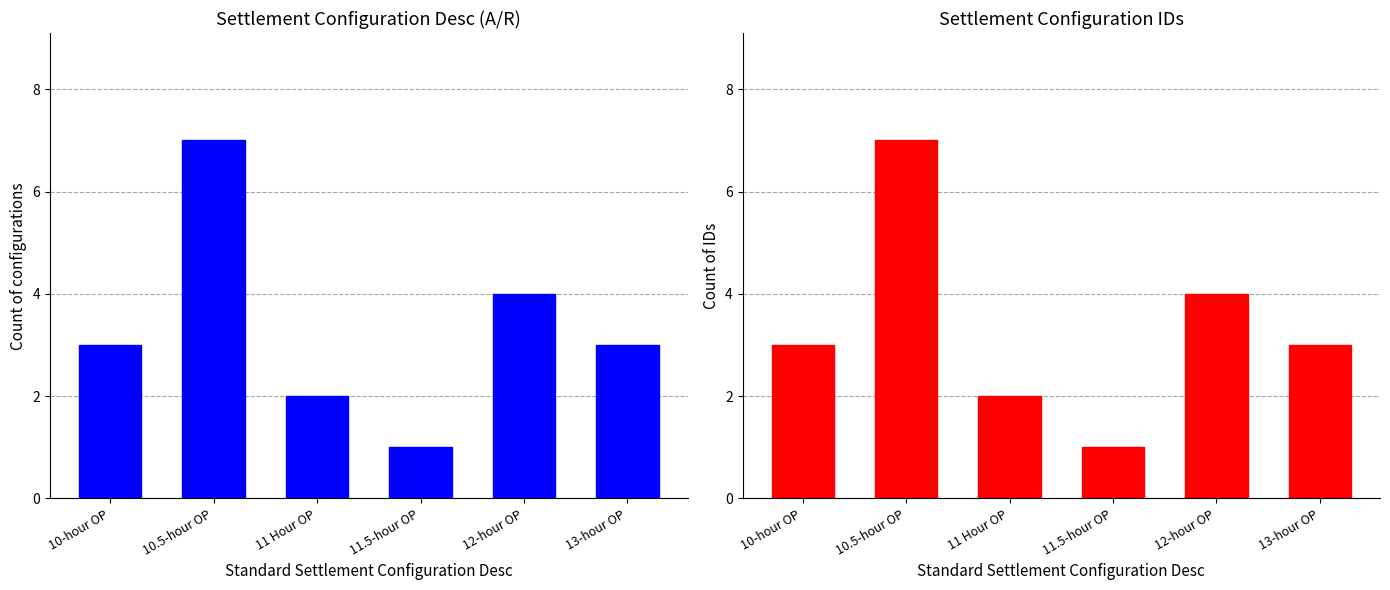

Reading left to right, list all the values displayed in this chart.

Configuration Count: 3	7	2	1	4	3
ID Count: 3	7	2	1	4	3